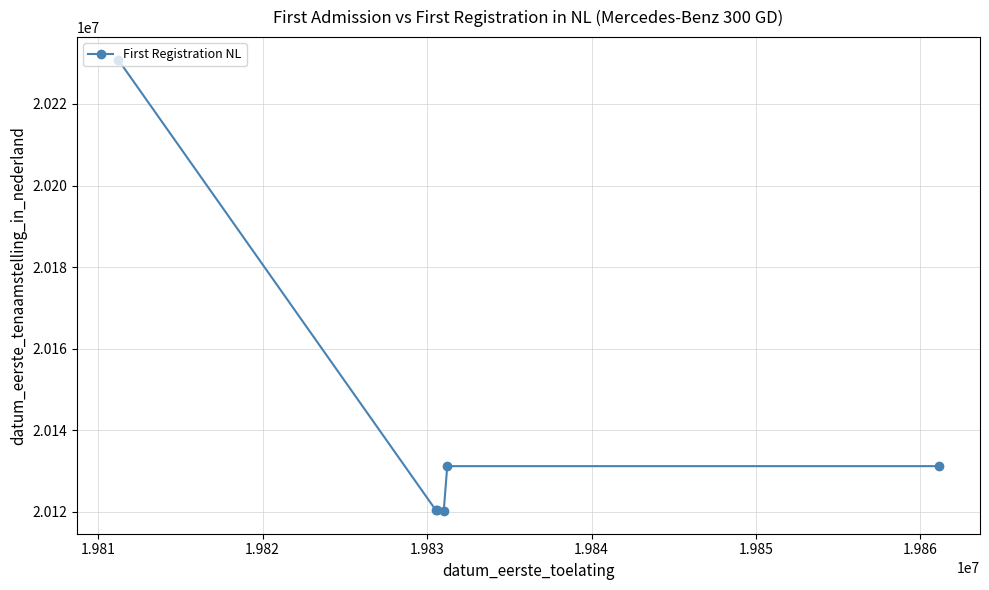

What is the difference between the maximum and minimum values?

110628